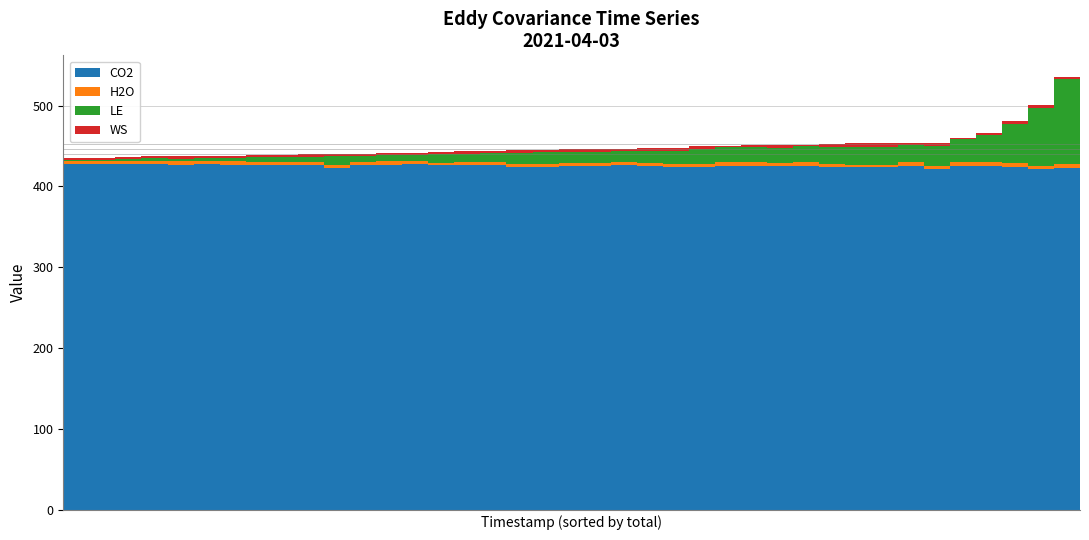

Are the bars grouped side by side (vs. stacked)?

No